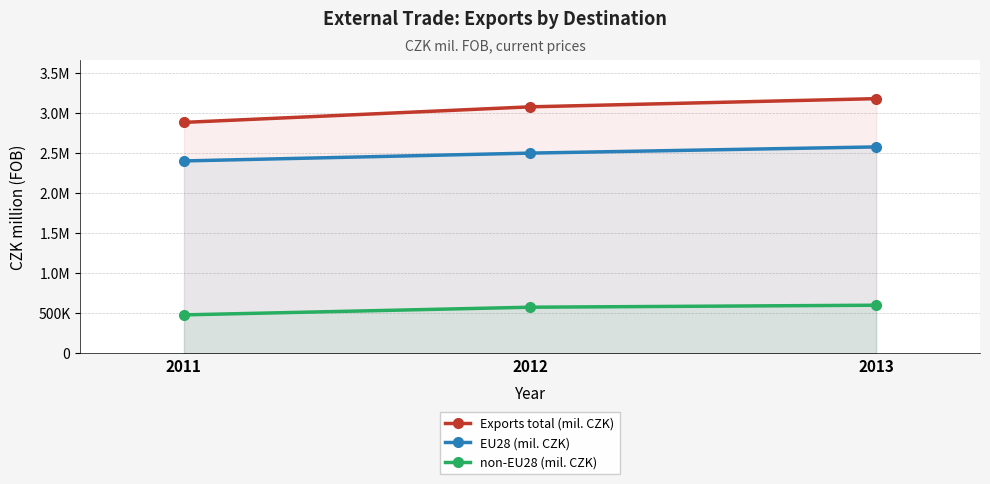

Reading left to right, what are all the values shown in this chart?

Exports total (mil. CZK): 2878691	3072598	3174704
EU28 (mil. CZK): 2398098	2495734	2572991
non-EU28 (mil. CZK): 478773	574297	599342